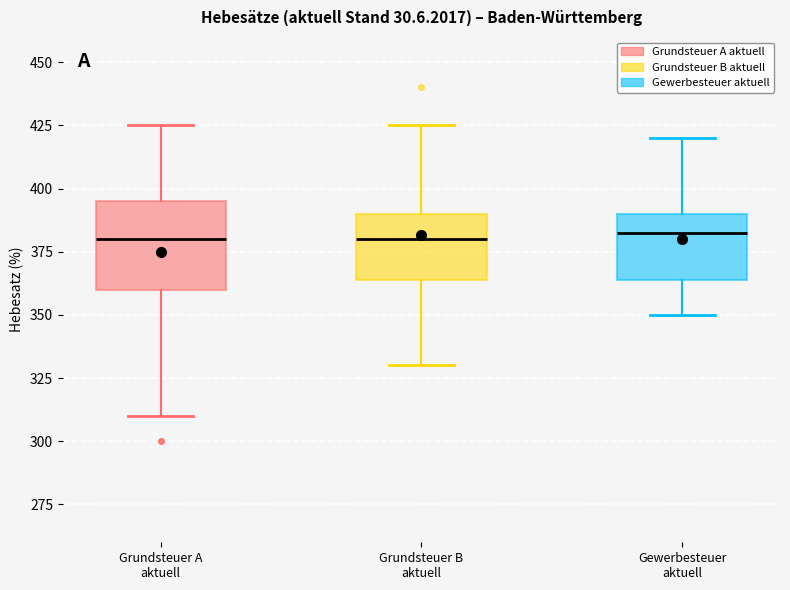

Which box is the tallest, from its lower edge to its upper edge?

Grundsteuer A aktuell